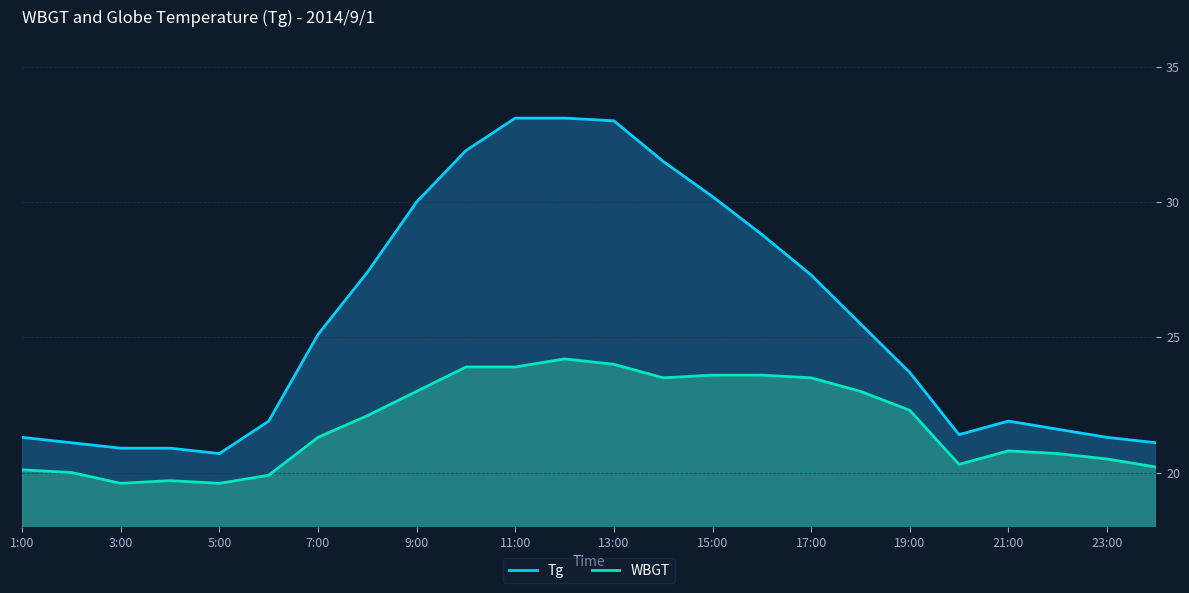

Where is the first local maximum for WBGT?

4:00